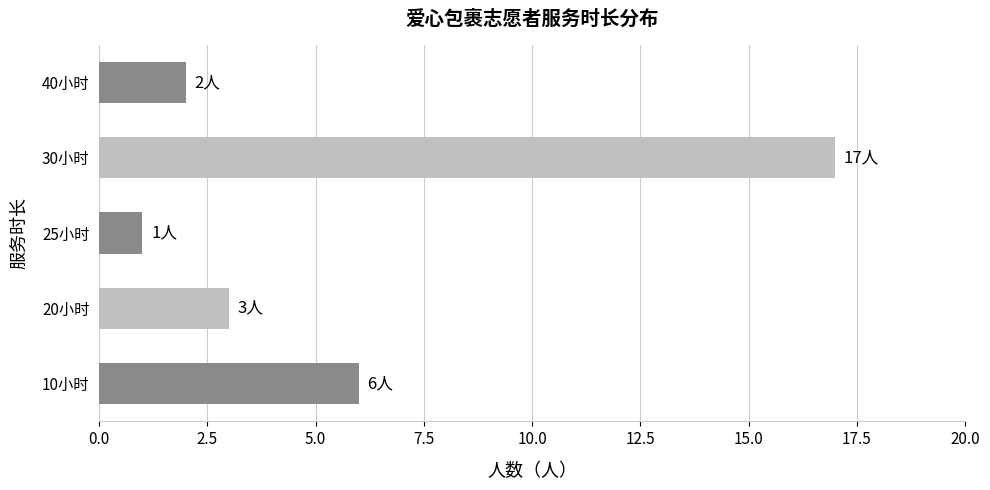

Approximately how many times larger is the value at 30小时 compared to 10小时?

2.8